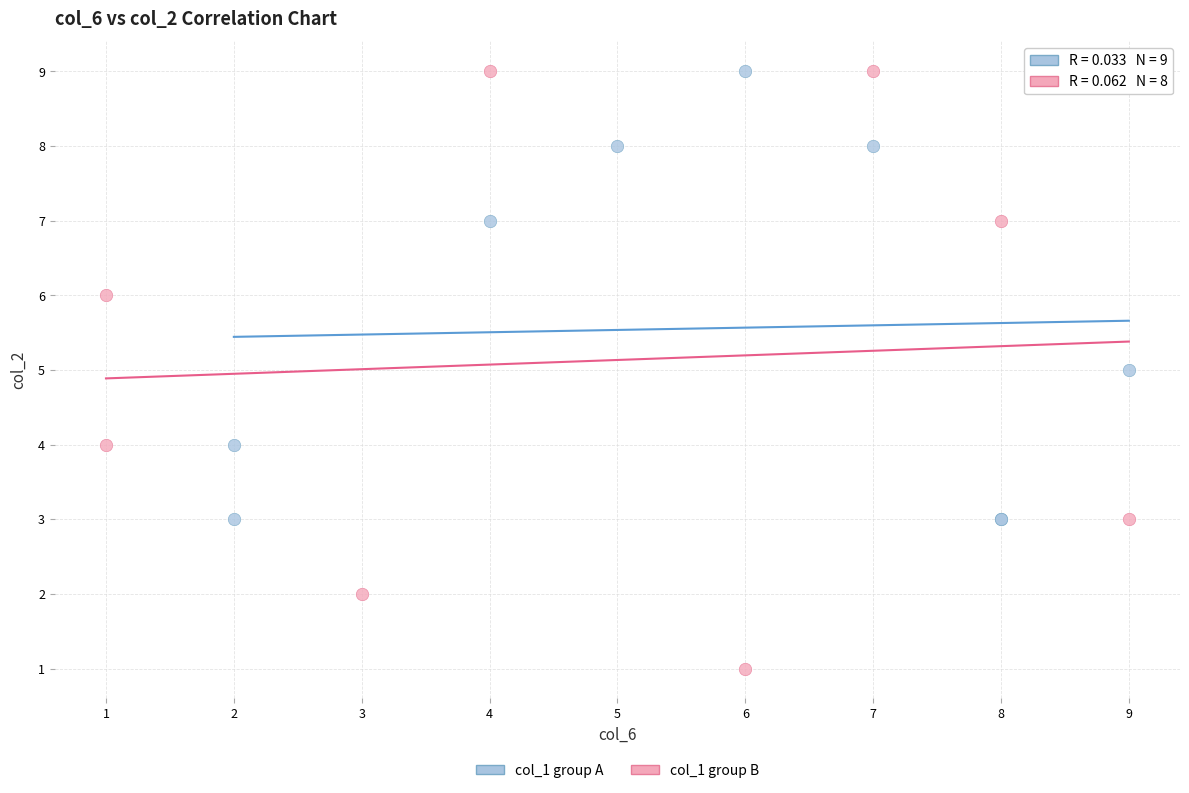

Which series reaches the minimum Y coordinate?

col_1 group B